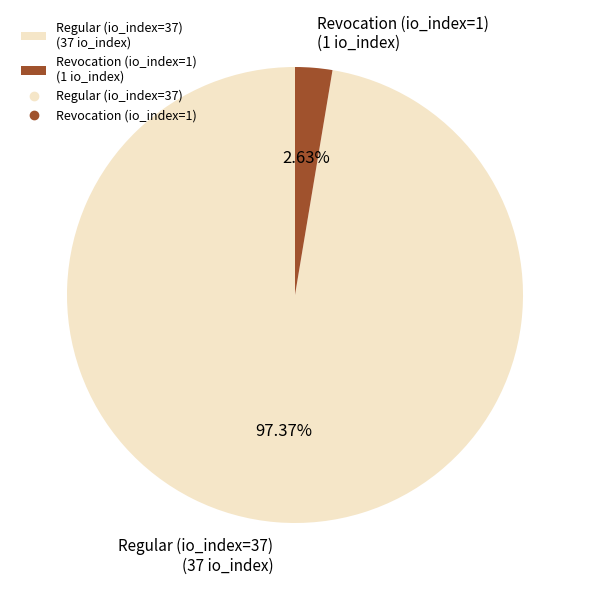

How many segments does this pie chart have?

2